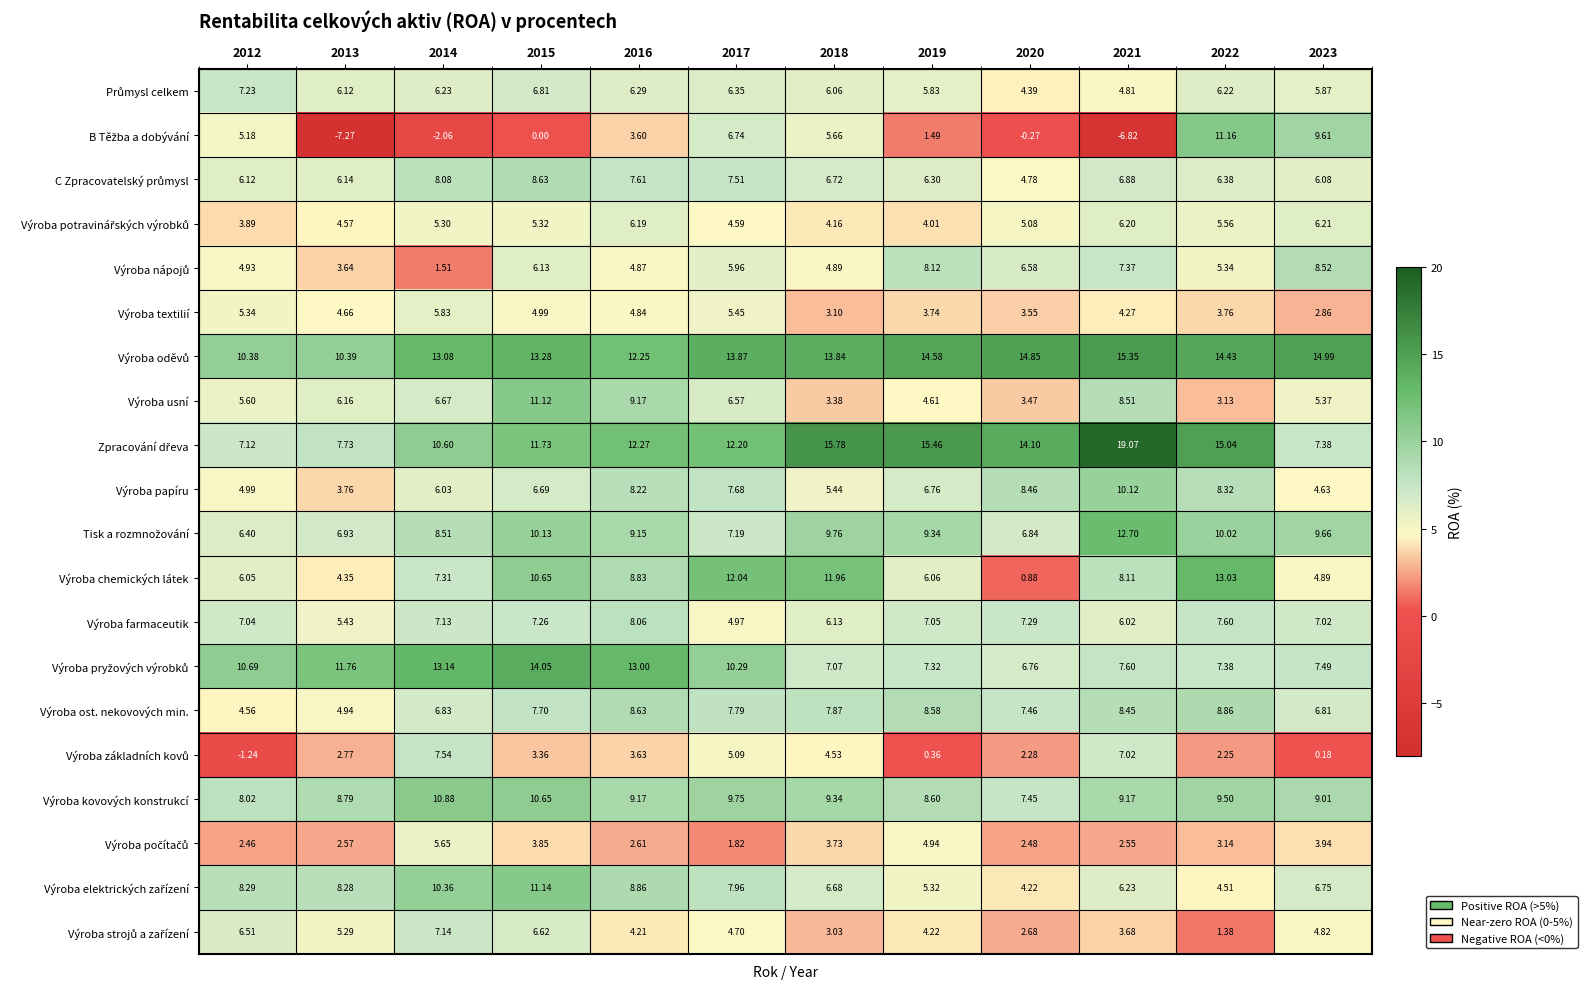

Is the value of Výroba farmaceutik at 2023 greater than the value of Výroba usní at 2014?

Yes